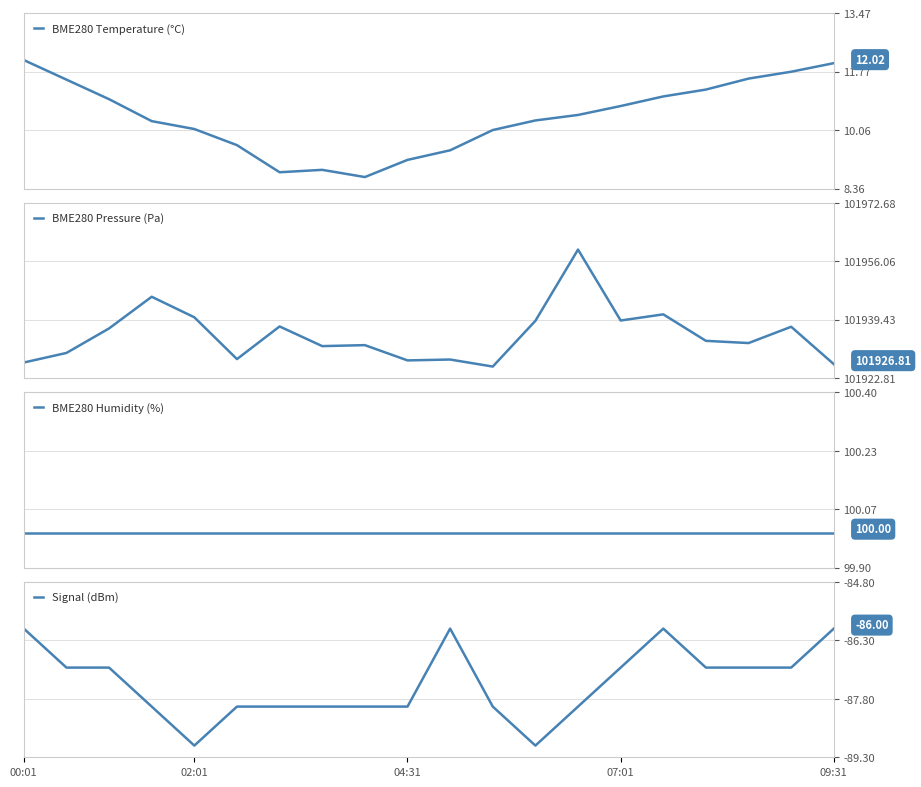

At how many categories does at least one series exceed 100117?

20